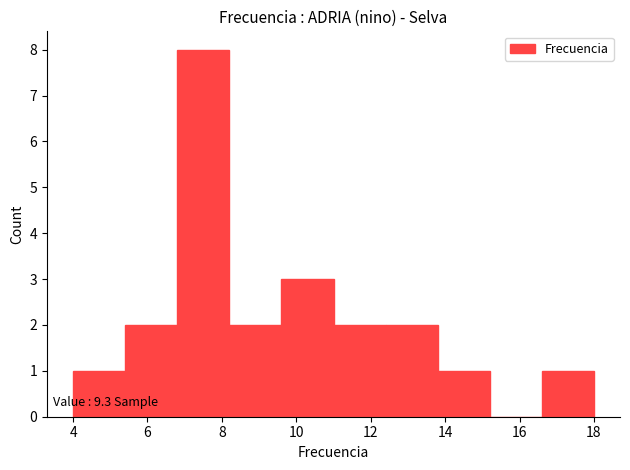

Over which range of the x-axis is the bar tallest?

6.8 to 8.2